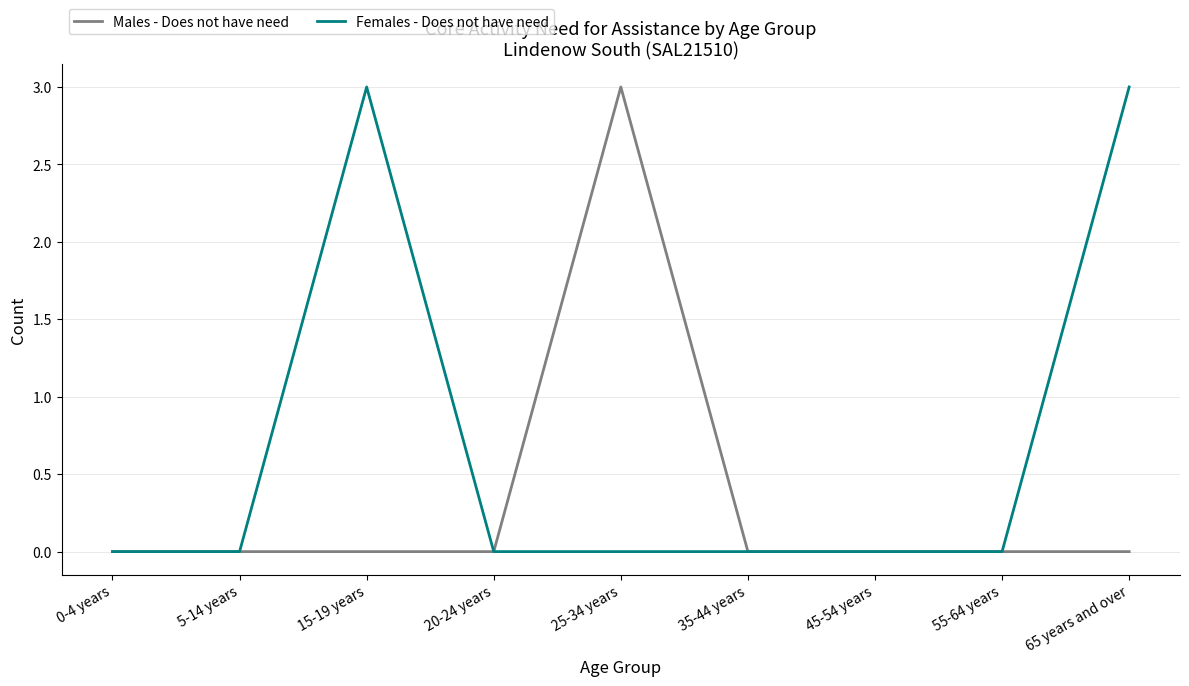

What is the highest value of the Males - Does not have need series?

3